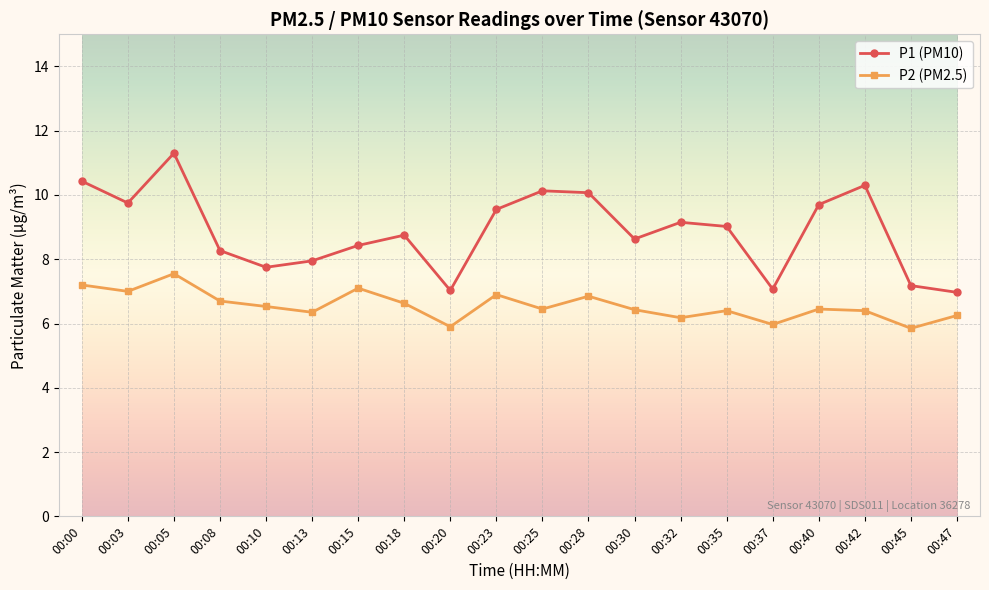

True or false: P1 (PM10) and P2 (PM2.5) cross at least once.

False